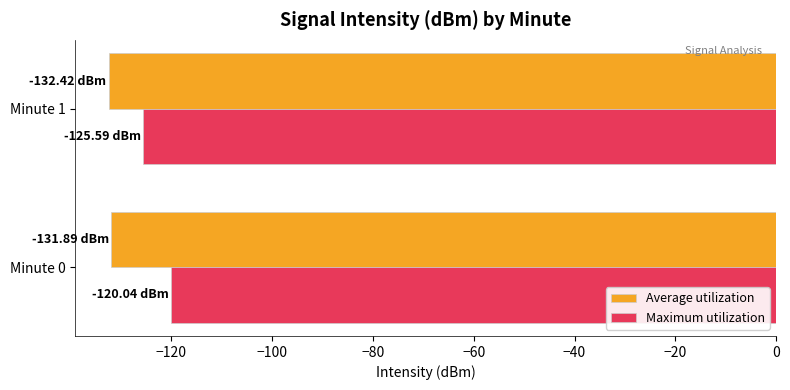

List the series in order of their peak value, highest first.

Maximum utilization, Average utilization